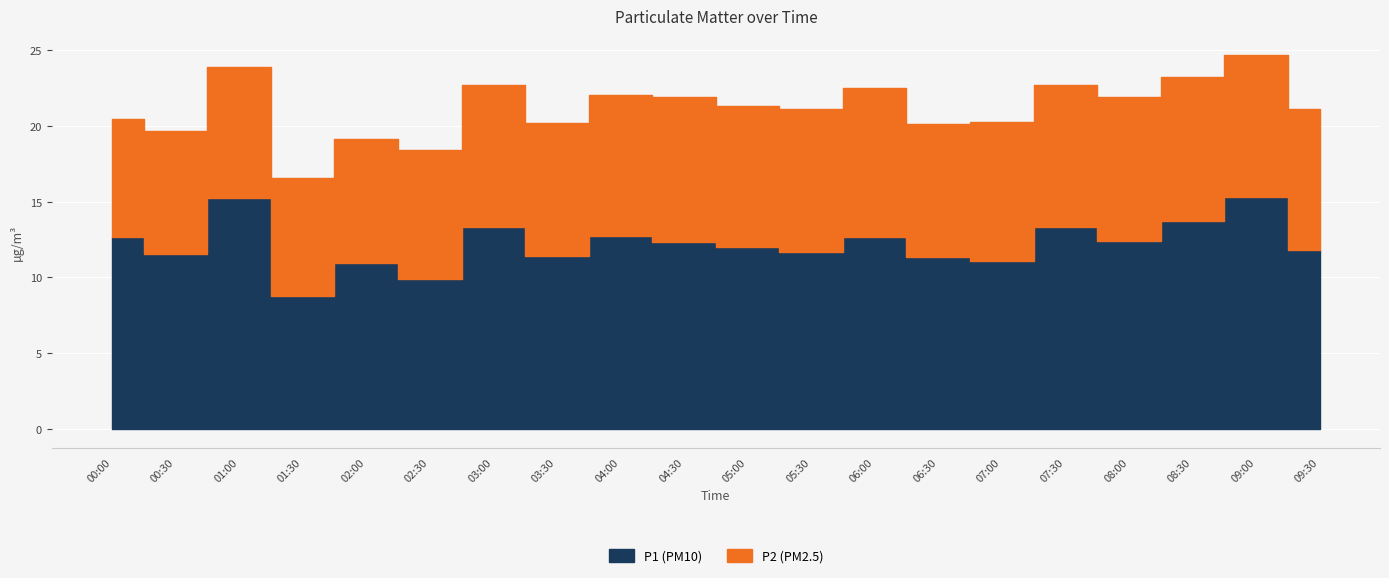

The P2 series shows 11.6 at 00:00. True or false?

False